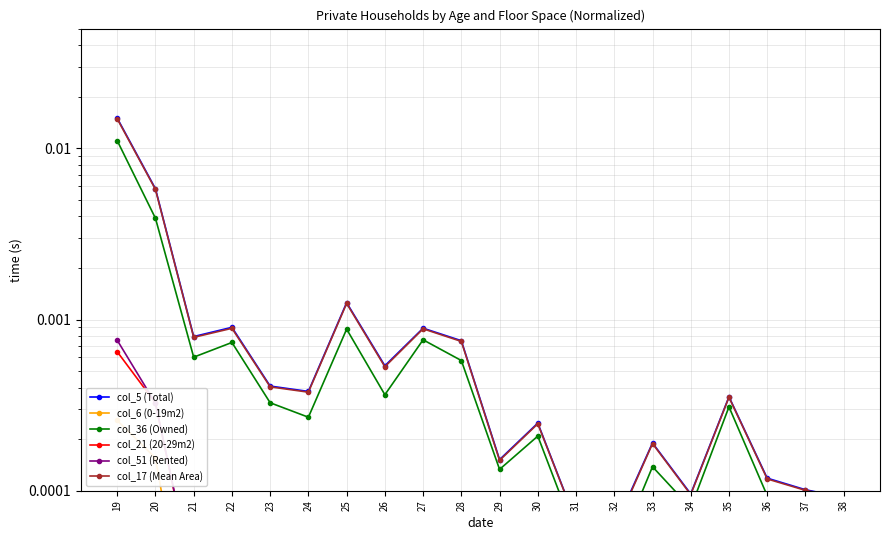

Reading right to left, transcribe all the data shown in this chart.

col_5 (Total): 38=0.0	37=0.0	36=0.0	35=0.0	34=0.0	33=0.0	32=0.0	31=0.0	30=0.0	29=0.0	28=0.0	27=0.0	26=0.0	25=0.0	24=0.0	23=0.0	22=0.0	21=0.0	20=0.0	19=0.0
col_6 (0-19m2): 38=0.0	37=0.0	36=0.0	35=0.0	34=0.0	33=0.0	32=0.0	31=0.0	30=0.0	29=0.0	28=0.0	27=0.0	26=0.0	25=0.0	24=0.0	23=0.0	22=0.0	21=0.0	20=0.0	19=0.0
col_36 (Owned): 38=0.0	37=0.0	36=0.0	35=0.0	34=0.0	33=0.0	32=0.0	31=0.0	30=0.0	29=0.0	28=0.0	27=0.0	26=0.0	25=0.0	24=0.0	23=0.0	22=0.0	21=0.0	20=0.0	19=0.0
col_21 (20-29m2): 38=0.0	37=0.0	36=0.0	35=0.0	34=0.0	33=0.0	32=0.0	31=0.0	30=0.0	29=0.0	28=0.0	27=0.0	26=0.0	25=0.0	24=0.0	23=0.0	22=0.0	21=0.0	20=0.0	19=0.0
col_51 (Rented): 38=0.0	37=0.0	36=0.0	35=0.0	34=0.0	33=0.0	32=0.0	31=0.0	30=0.0	29=0.0	28=0.0	27=0.0	26=0.0	25=0.0	24=0.0	23=0.0	22=0.0	21=0.0	20=0.0	19=0.0
col_17 (Mean Area): 38=0.0	37=0.0	36=0.0	35=0.0	34=0.0	33=0.0	32=0.0	31=0.0	30=0.0	29=0.0	28=0.0	27=0.0	26=0.0	25=0.0	24=0.0	23=0.0	22=0.0	21=0.0	20=0.0	19=0.0